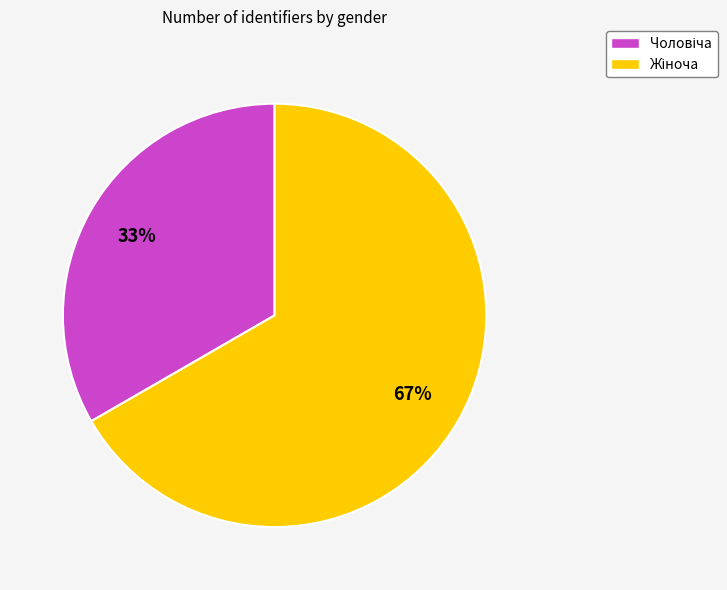

To the nearest percent, what is the average slice percentage?

50%